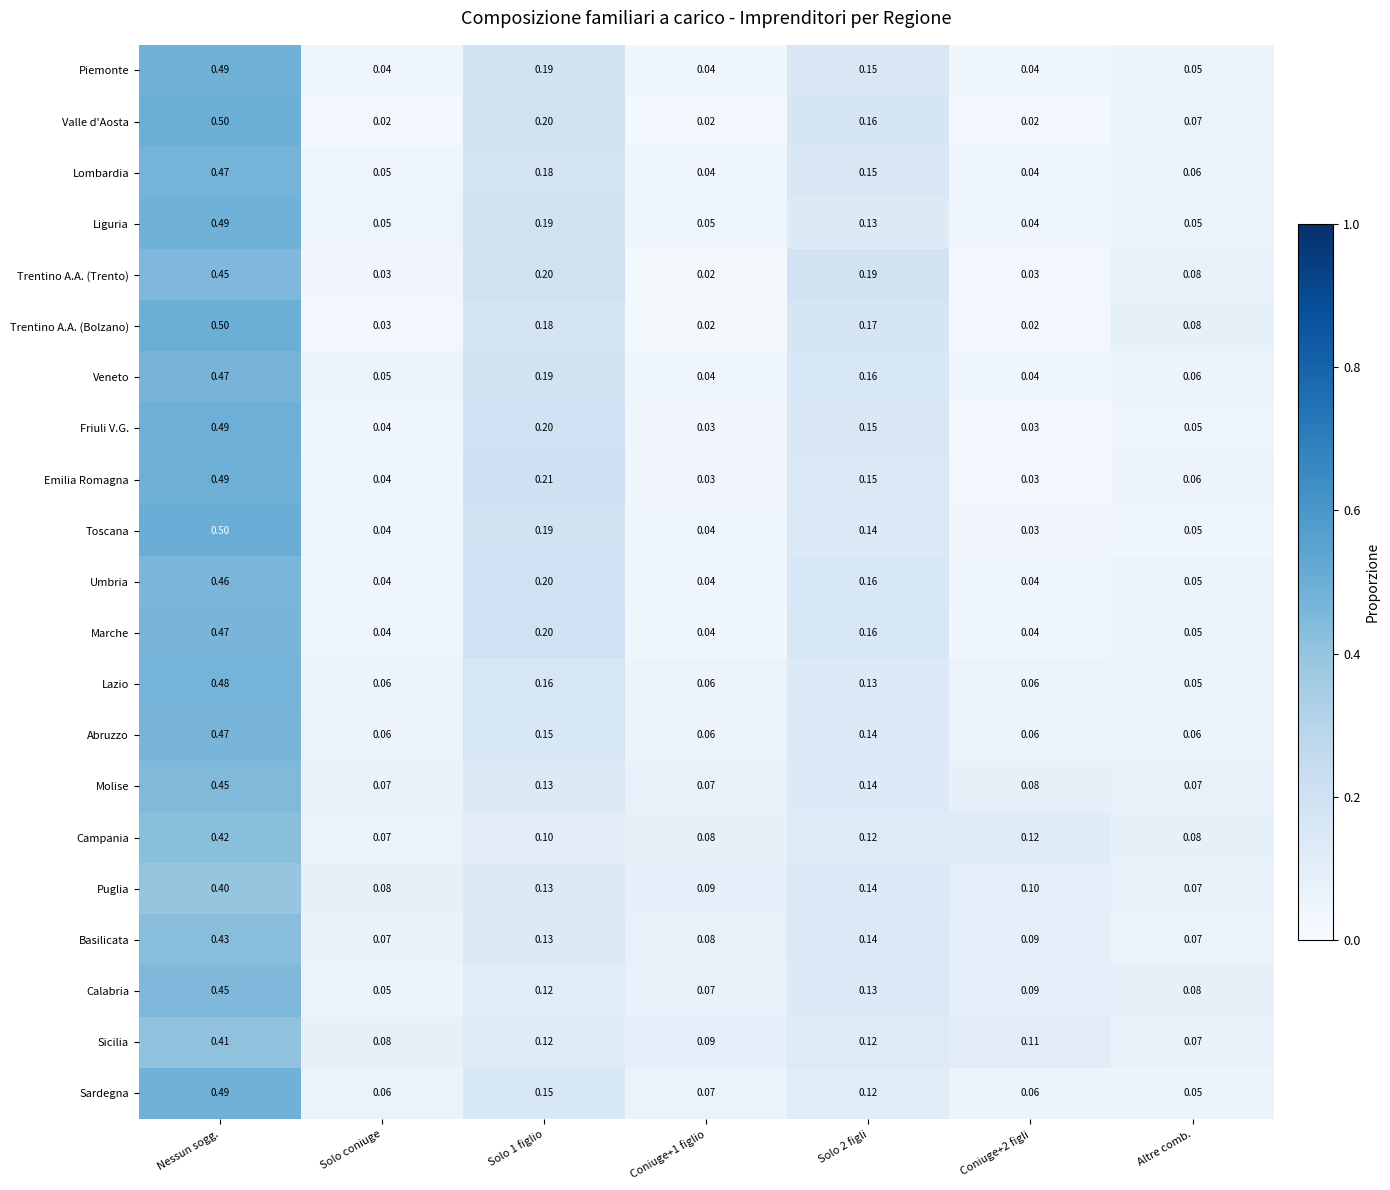

Which category has the highest value in the Molise series?

Nessun sogg.